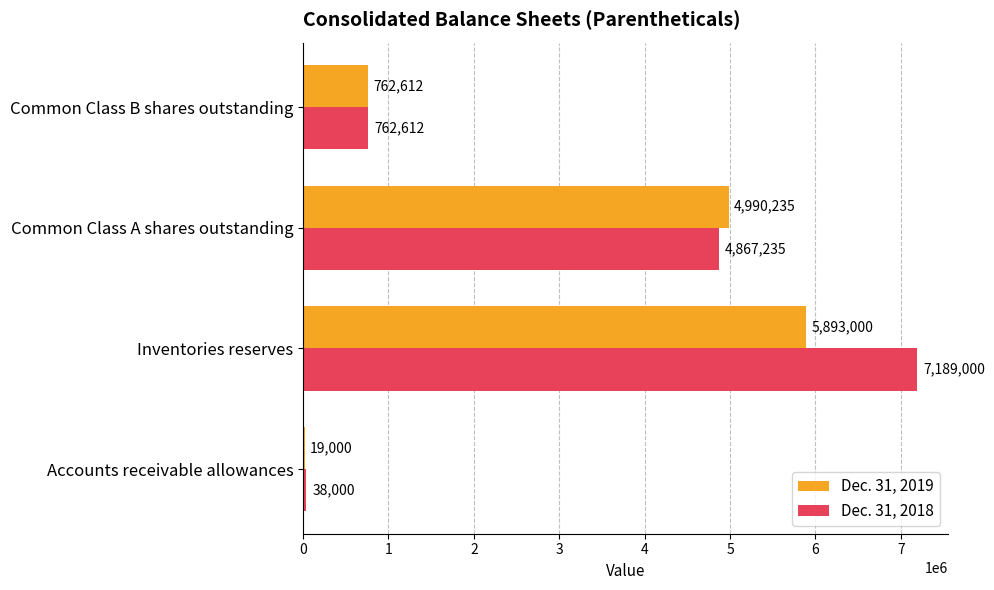

The Dec. 31, 2019 series shows 1337372 at Common Class B shares outstanding. True or false?

False